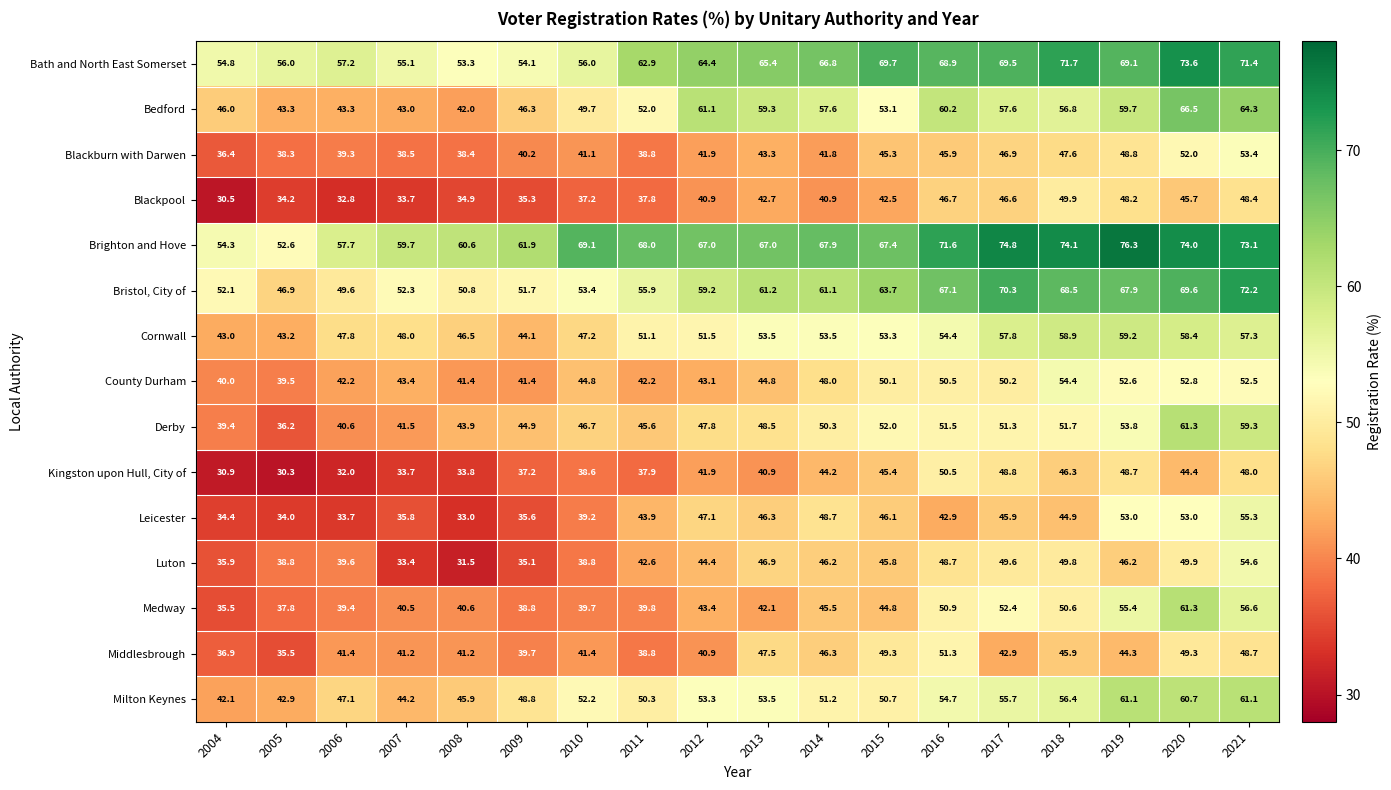

At which label is Middlesbrough closest to 43?

2017